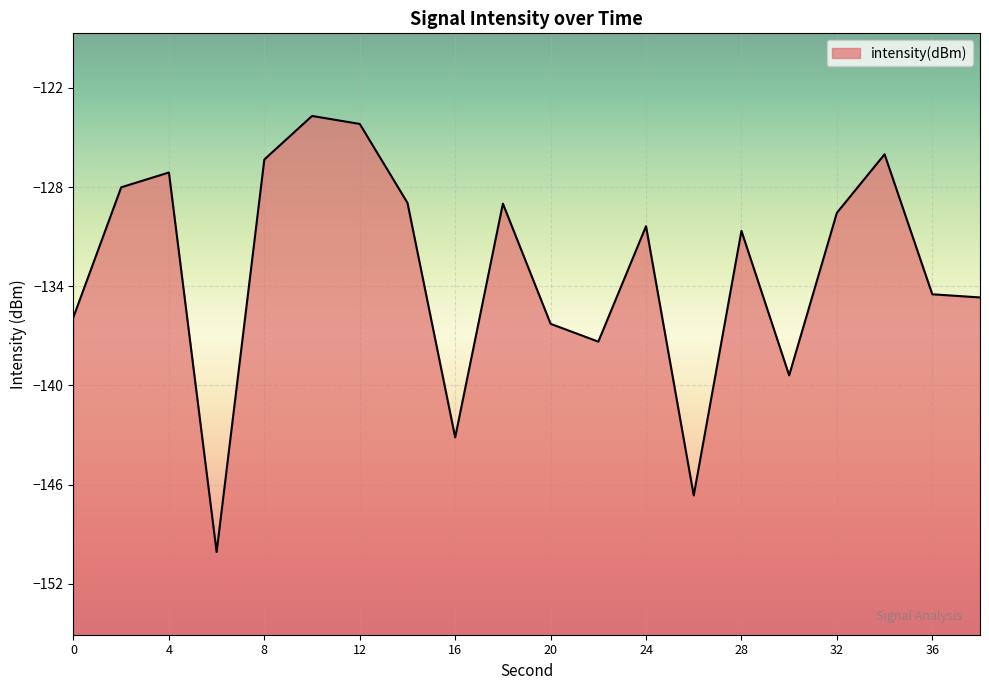

At which label does the data first exceed -130?

2